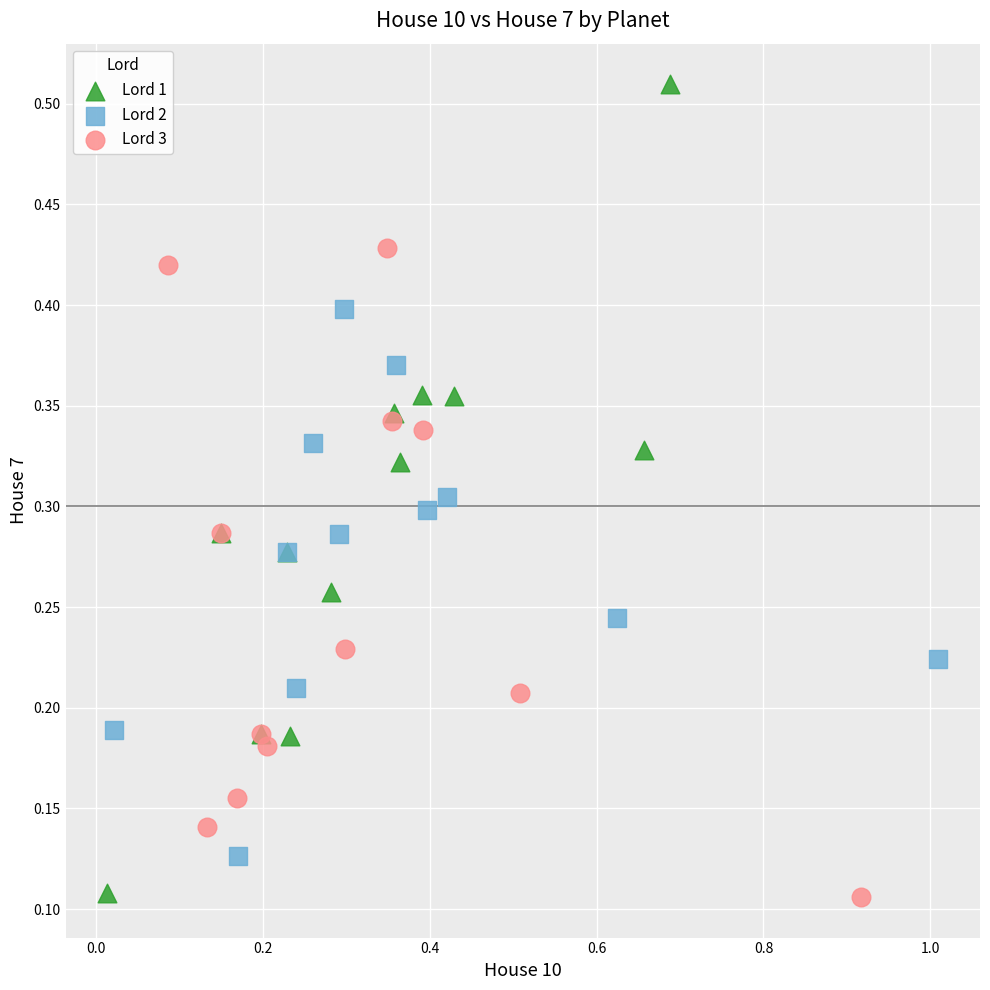

Which series contains the highest Y value?

Lord 1